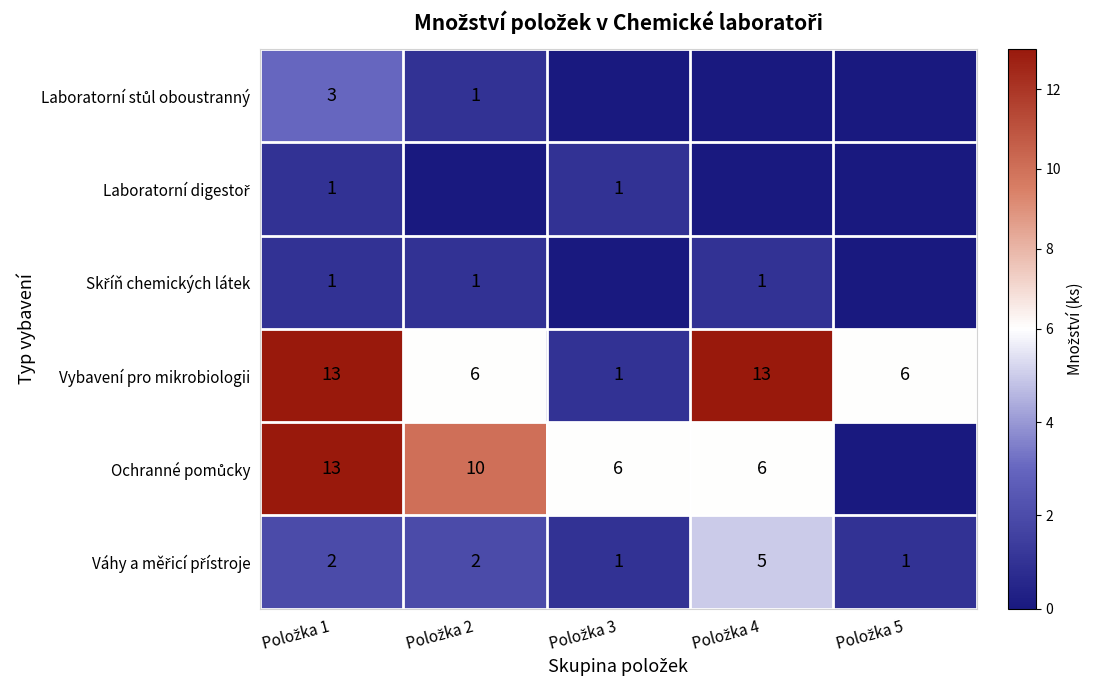

How many data points in Vybavení pro mikrobiologii are less than 6?

1